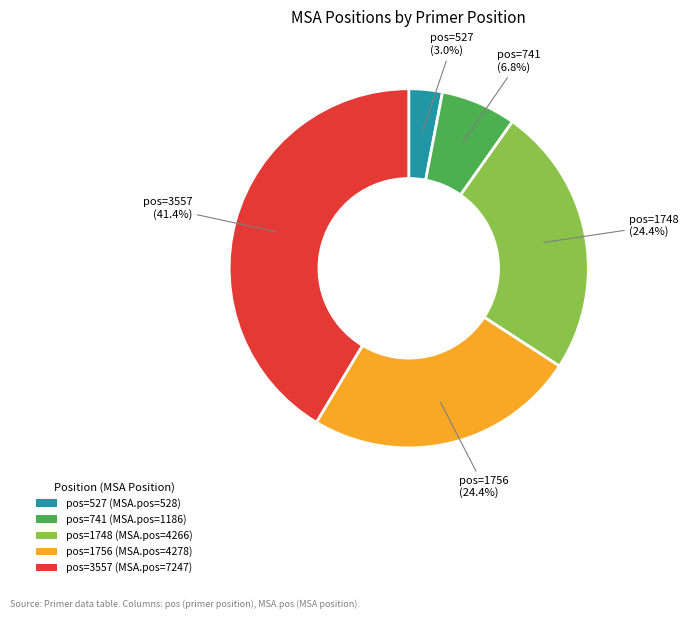

Which has a higher value, pos=3557 (MSA.pos=7247) or pos=1748 (MSA.pos=4266)?

pos=3557 (MSA.pos=7247)